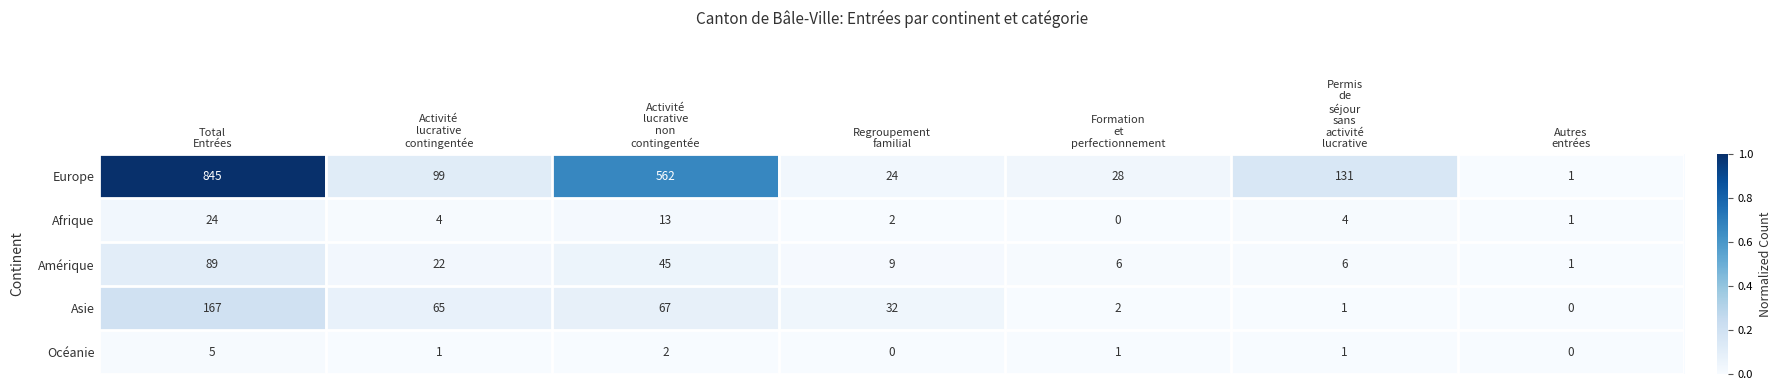

What is the greatest value displayed?

845